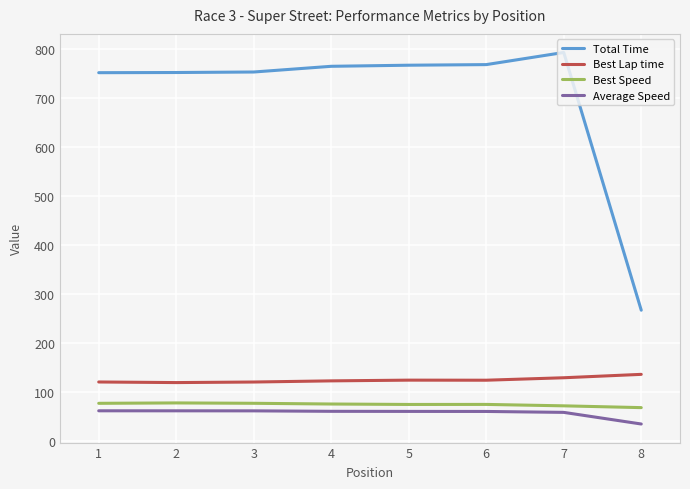

Which series has the widest spread of values?

Total Time